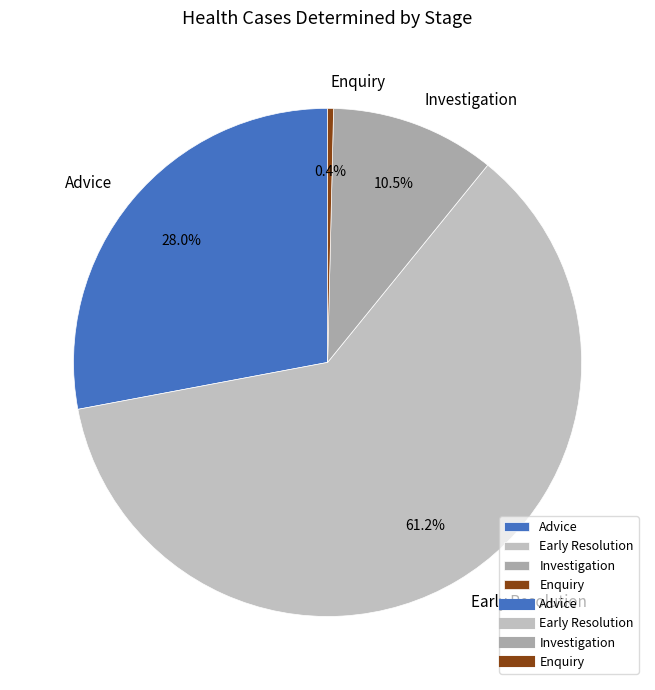

Does Investigation account for over 50% of the chart?

No